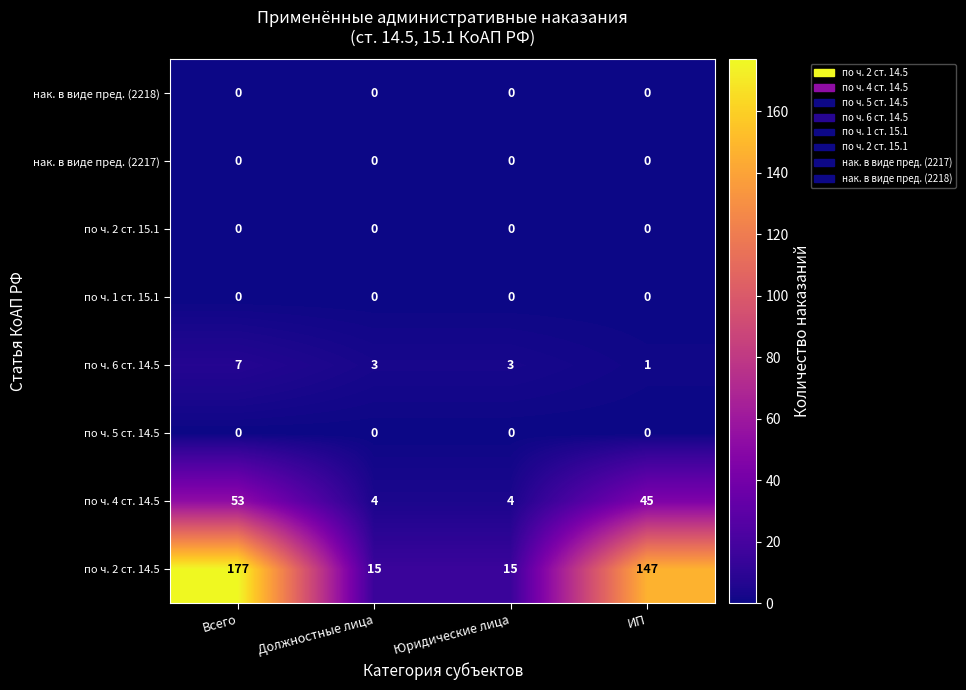

Between Юридические лица and ИП, which series saw the biggest shift?

по ч. 2 ст. 14.5